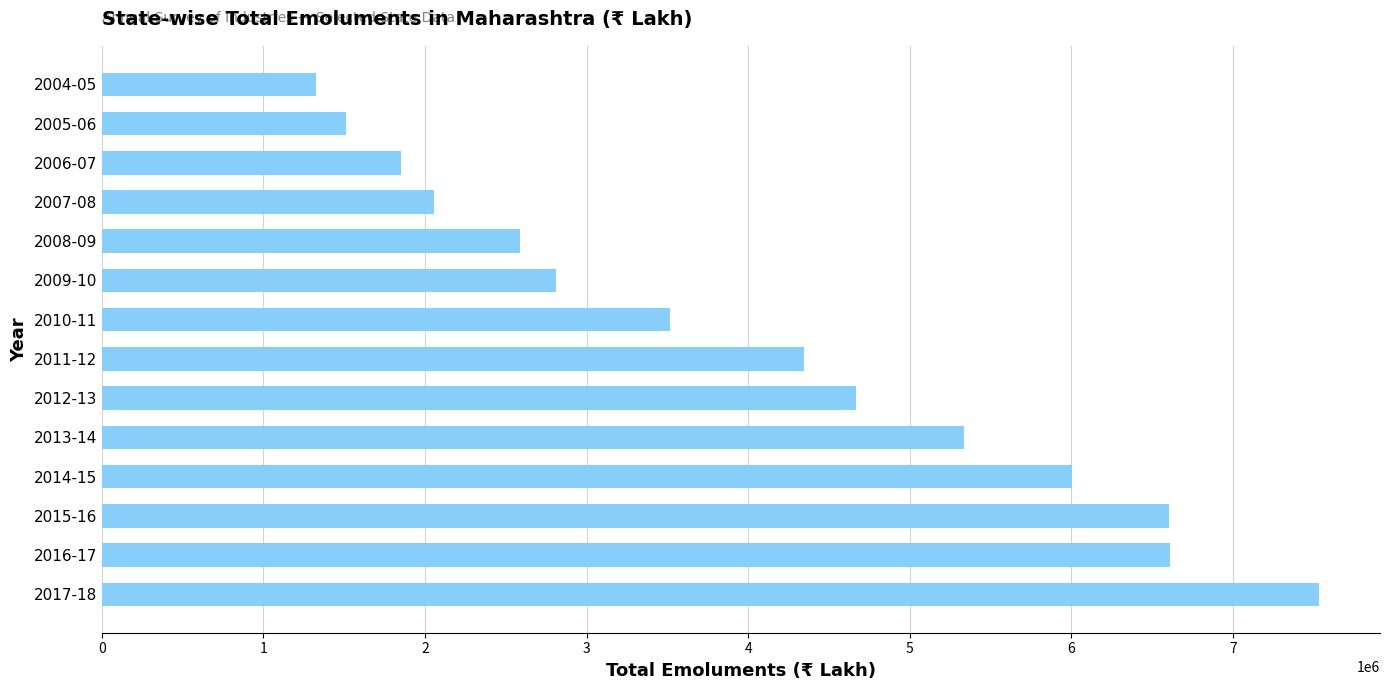

Where is the data nearest to the value 4429262?

2011-12